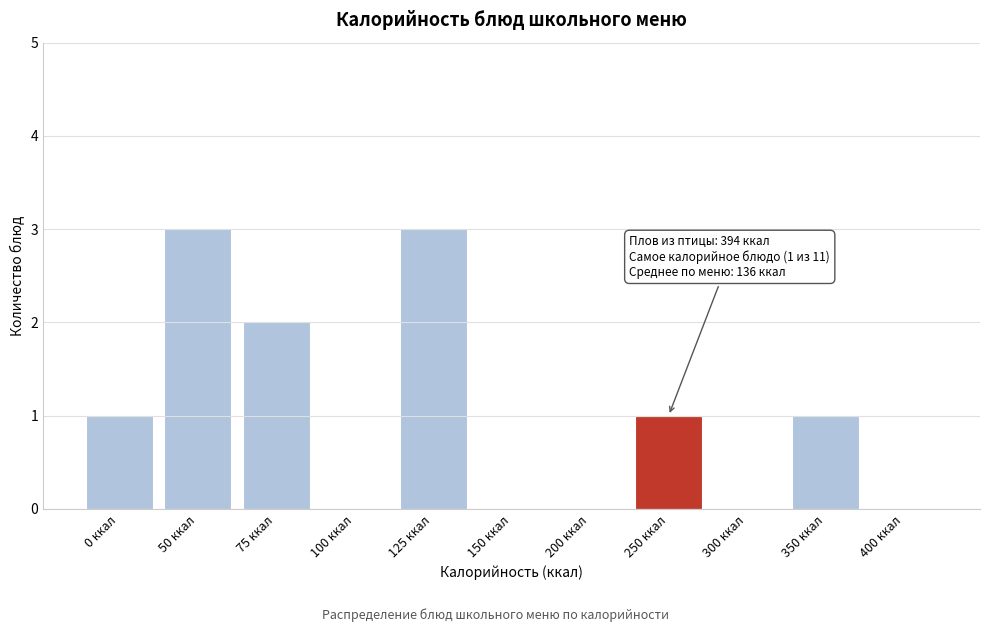

Reading left to right, list all the values displayed in this chart.

0 ккал=1	50 ккал=3	75 ккал=2	100 ккал=0	125 ккал=3	150 ккал=0	200 ккал=0	250 ккал=1	300 ккал=0	350 ккал=1	400 ккал=0